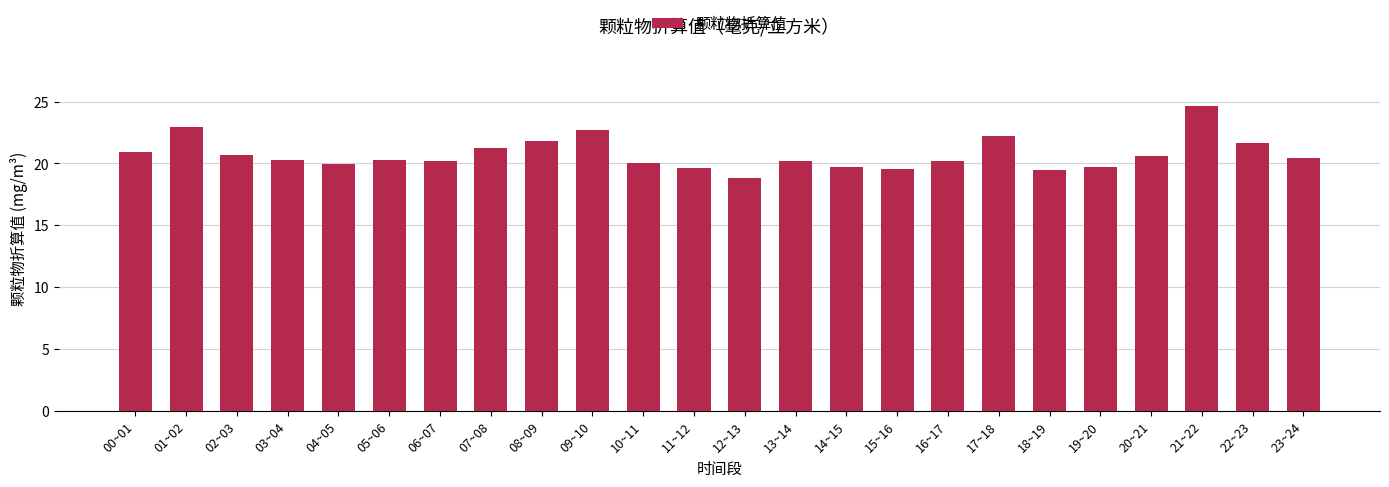

What is the difference between the second highest and minimum values?

4.1